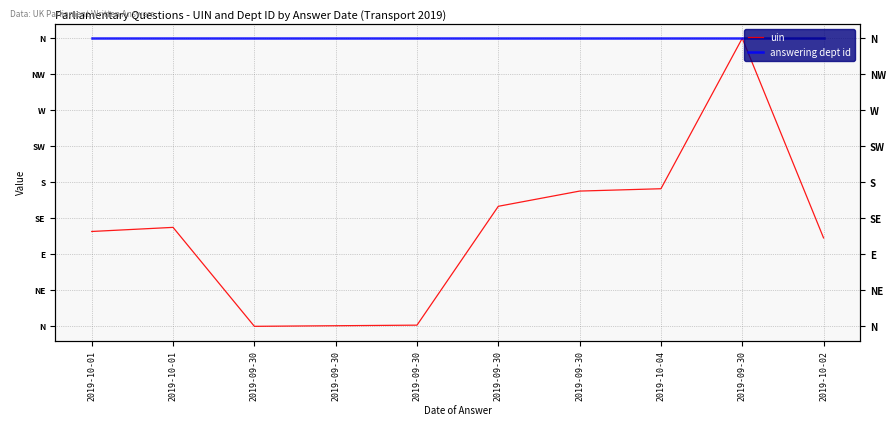

What is the maximum value for answering dept id?

360.0